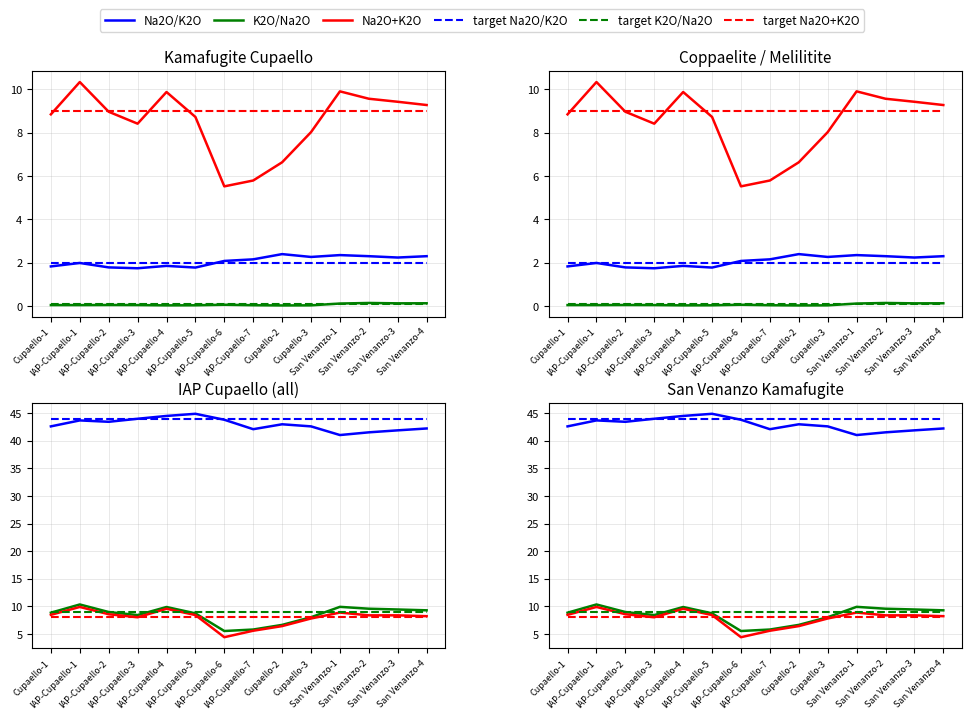

Is this an area chart (filled region under the line)?

No